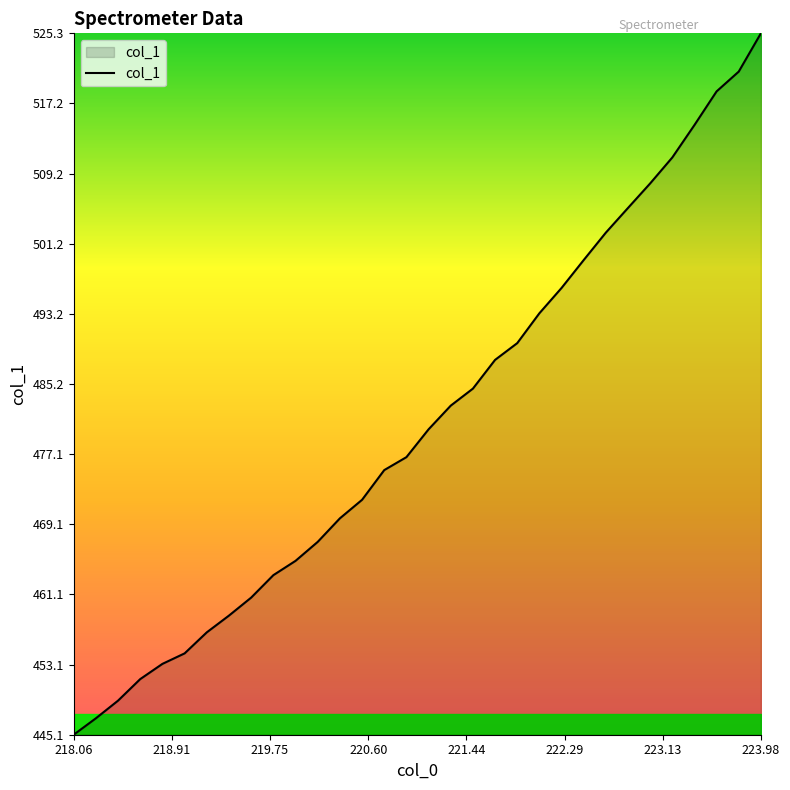

What is the difference between the maximum and minimum values?

80.2